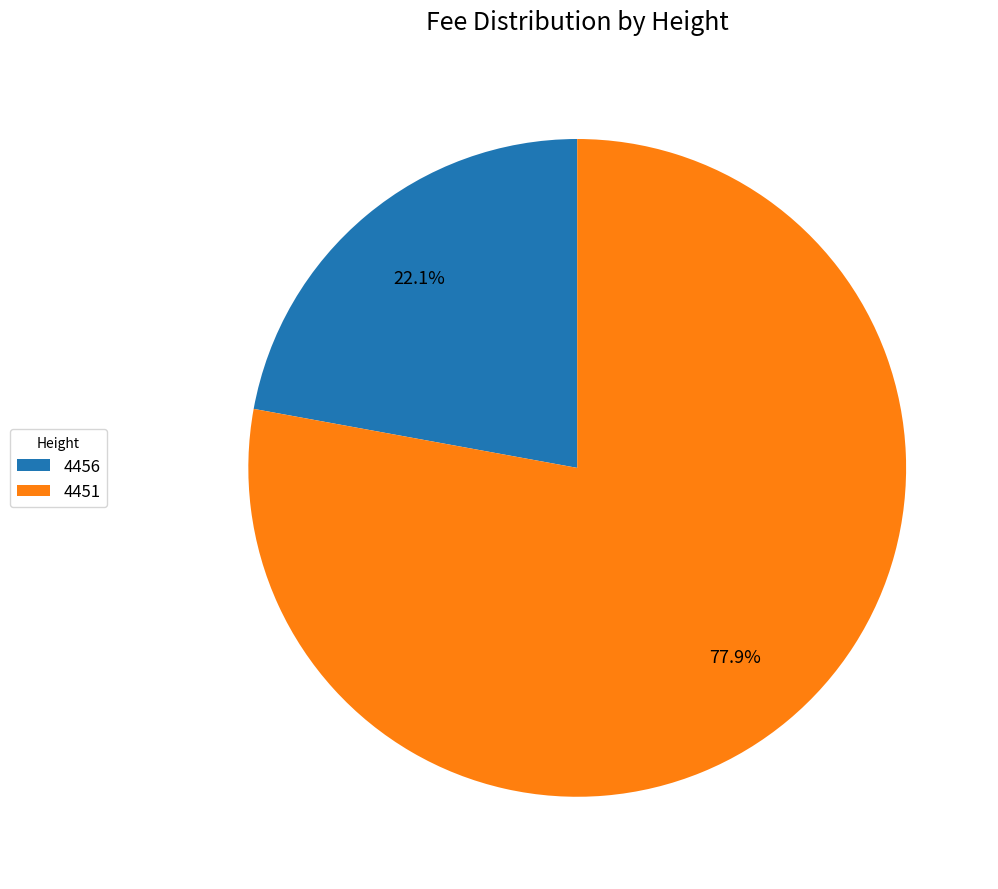

To the nearest percent, what percentage of the pie is 4456?

22%